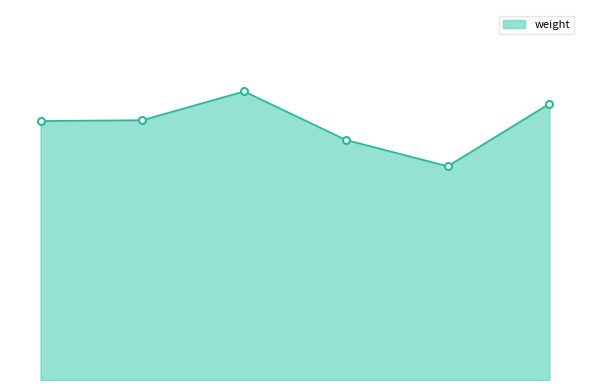

Does the chart have visible grid lines?

No